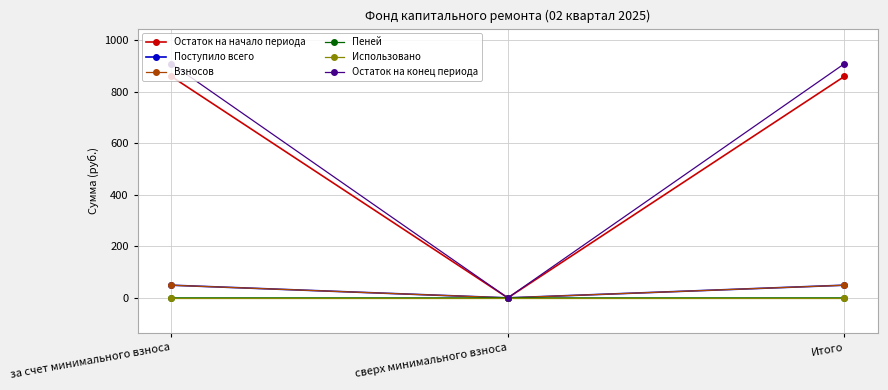

What are all the series names shown in the legend?

Остаток на начало периода, Поступило всего, Взносов, Пеней, Использовано, Остаток на конец периода